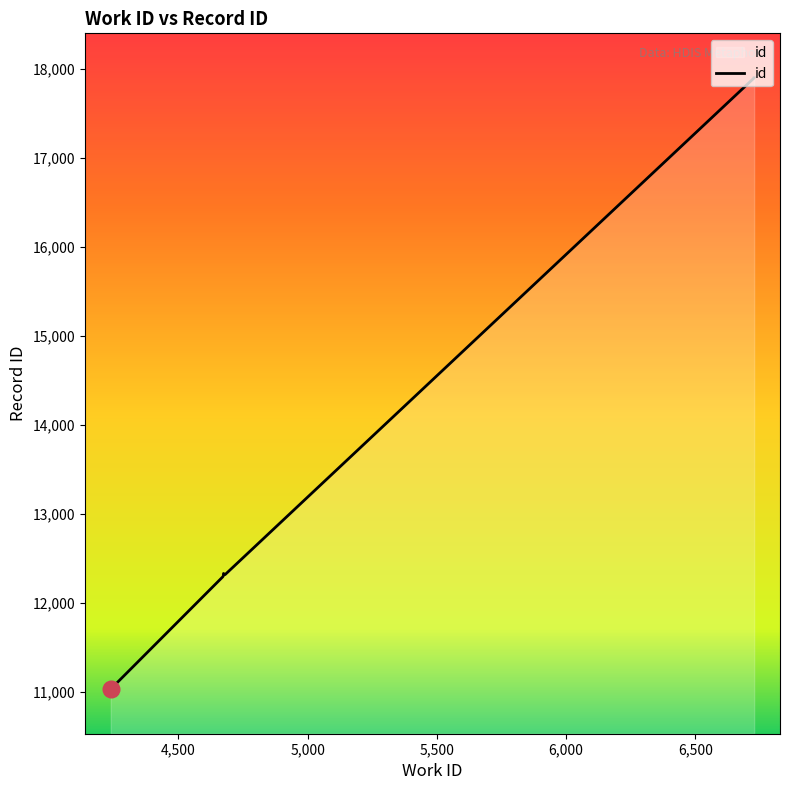

How many lines are shown in the chart?

1